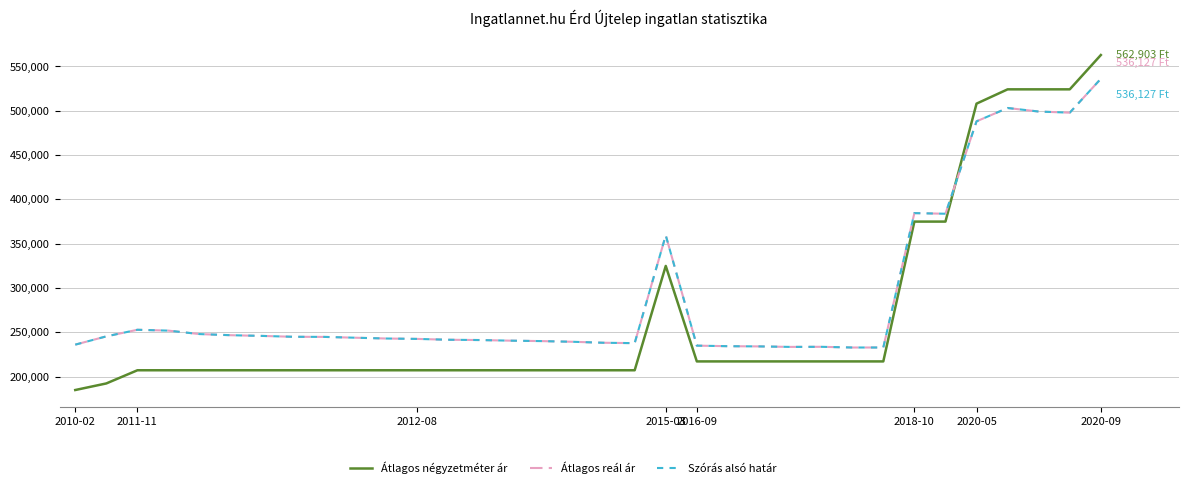

What is the difference between the maximum and second lowest values in the Átlagos reál ár series?

303166